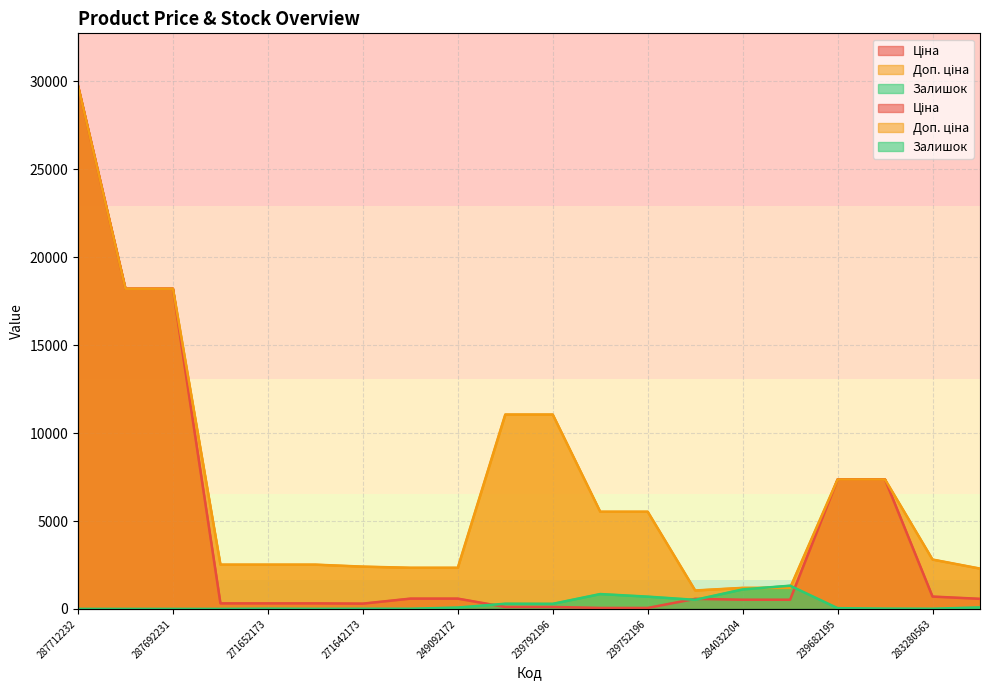

True or false: Ціна and Залишок cross at least once.

True